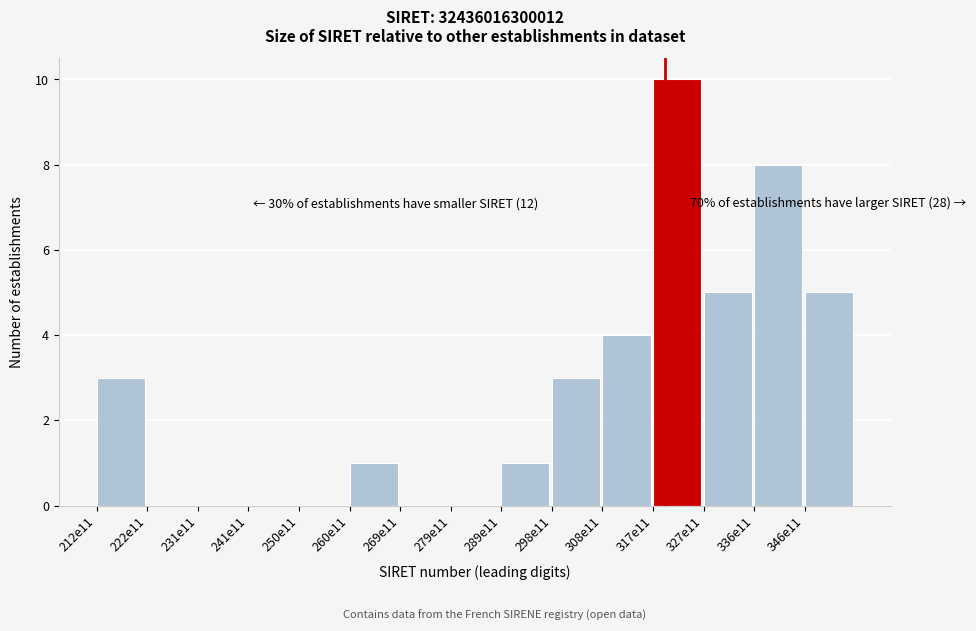

Reading left to right, extract all data points from this chart.

212e11=3	222e11=0	231e11=0	241e11=0	250e11=0	260e11=1	269e11=0	279e11=0	289e11=1	298e11=3	308e11=4	317e11=10	327e11=5	336e11=8	346e11=5